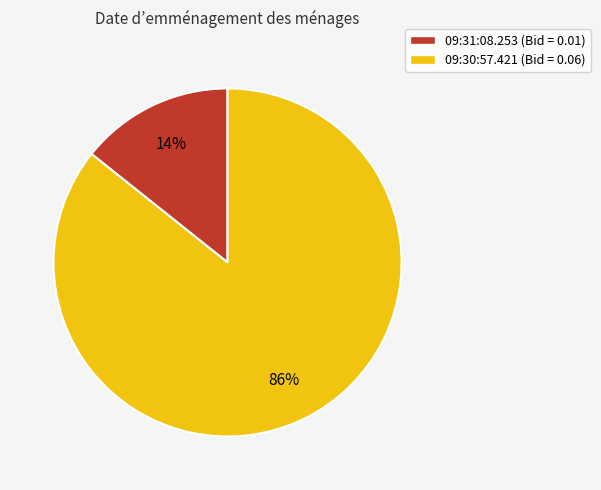

The 09:31:08.253 slice represents 25% of the pie. True or false?

False